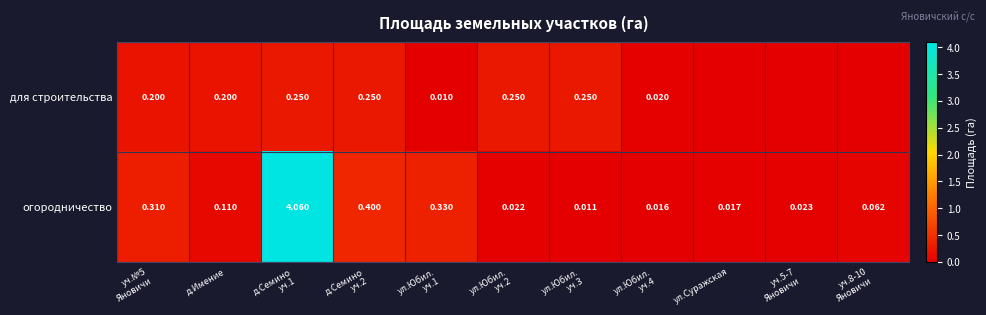

At which label is для строительства closest to 0?

ул.Суражская